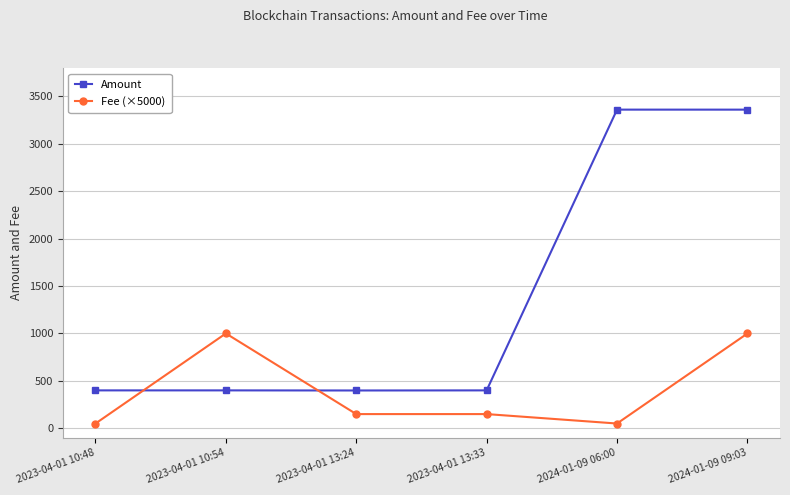

The value of Amount at 2023-04-01 10:48 is 400.0. True or false?

True